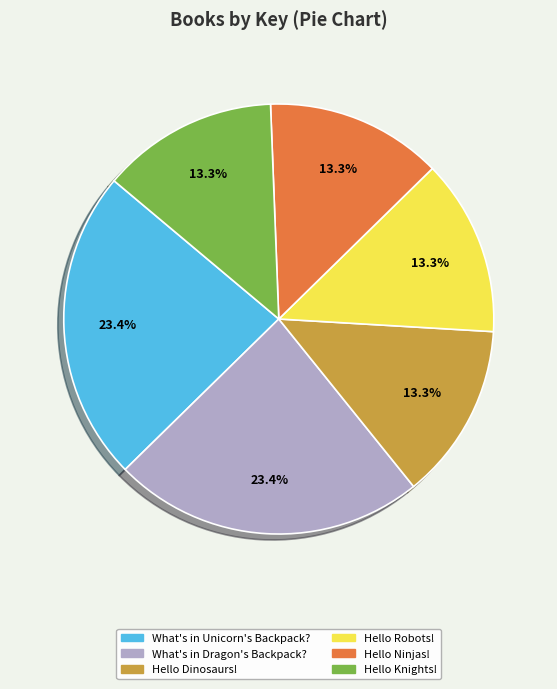

To the nearest percent, what is the difference between the largest and smallest slice percentages?

10%